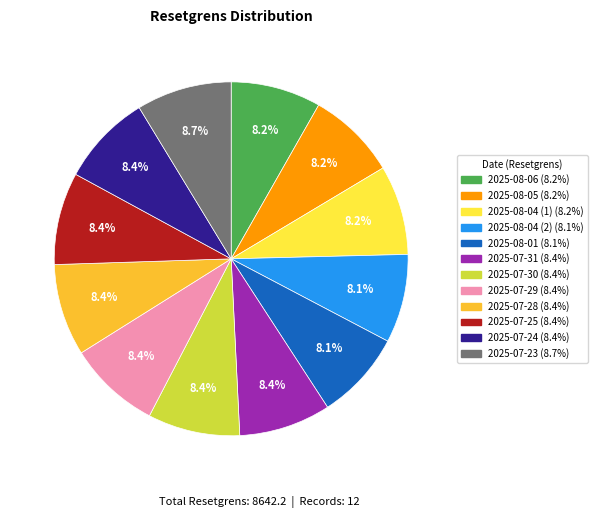

Does 2025-07-29 represent more than half of the total?

No